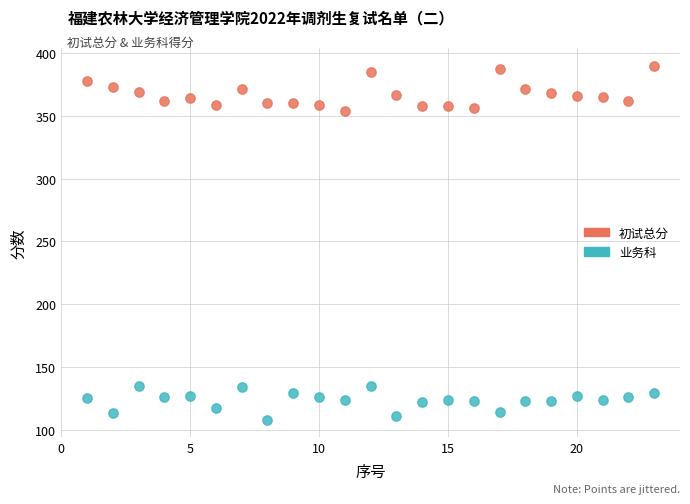

What is the X range (max minus min) for the scatter plot?

22